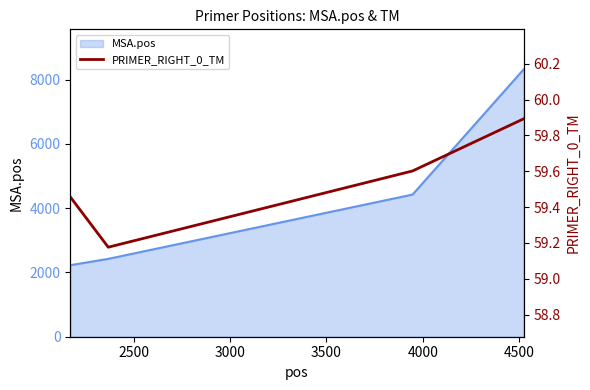

True or false: MSA.pos has more than 0 points higher than both neighbors.

False